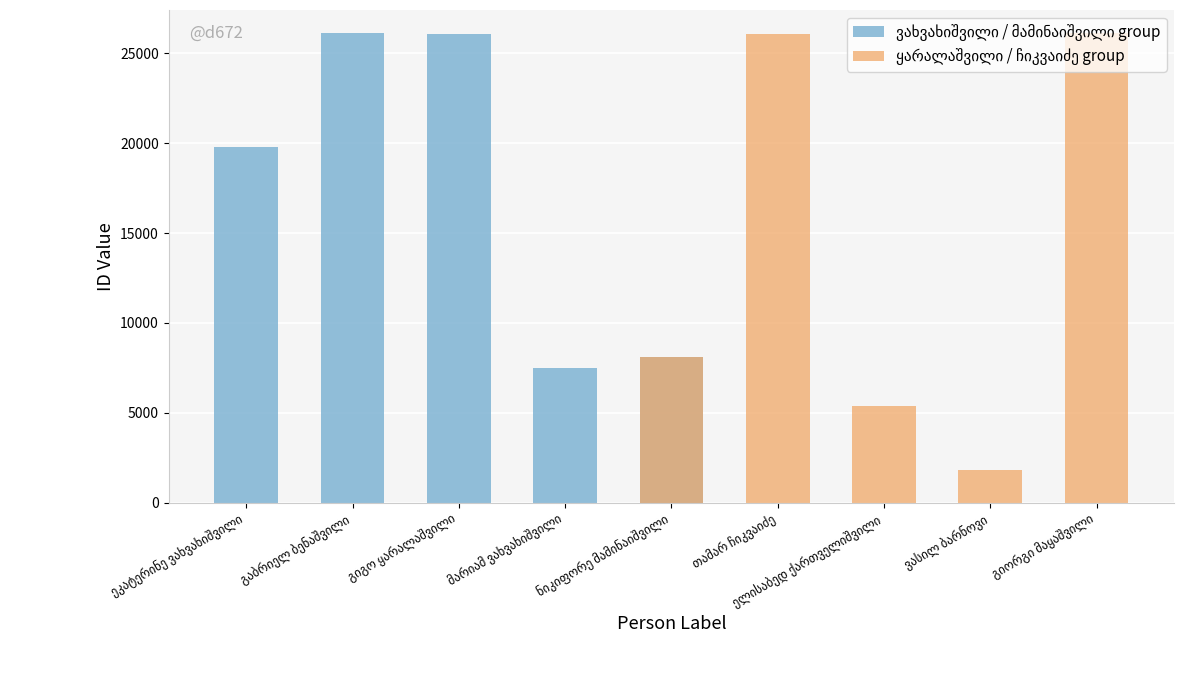

What is the label of the 9th bar from the left?

გიორგი მაყაშვილი